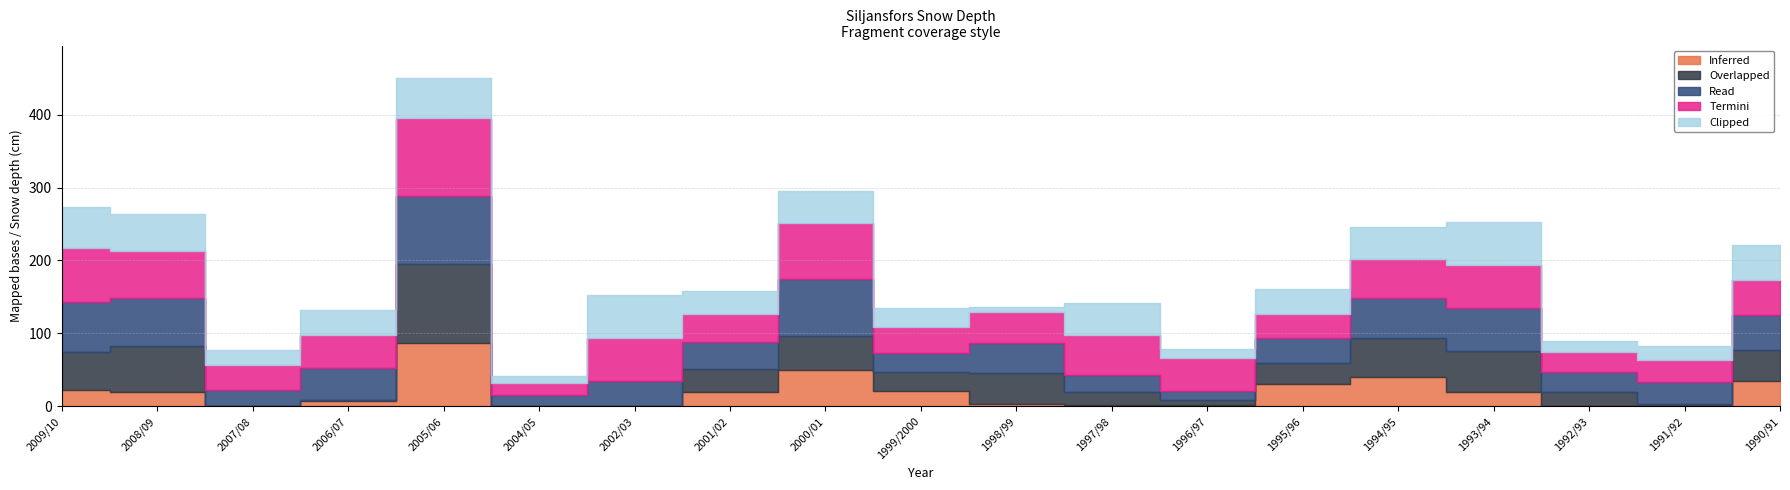

What are all the series names shown in the legend?

Inferred, Overlapped, Read, Termini, Clipped